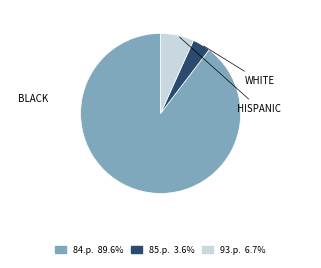

Does any single category account for the majority?

Yes